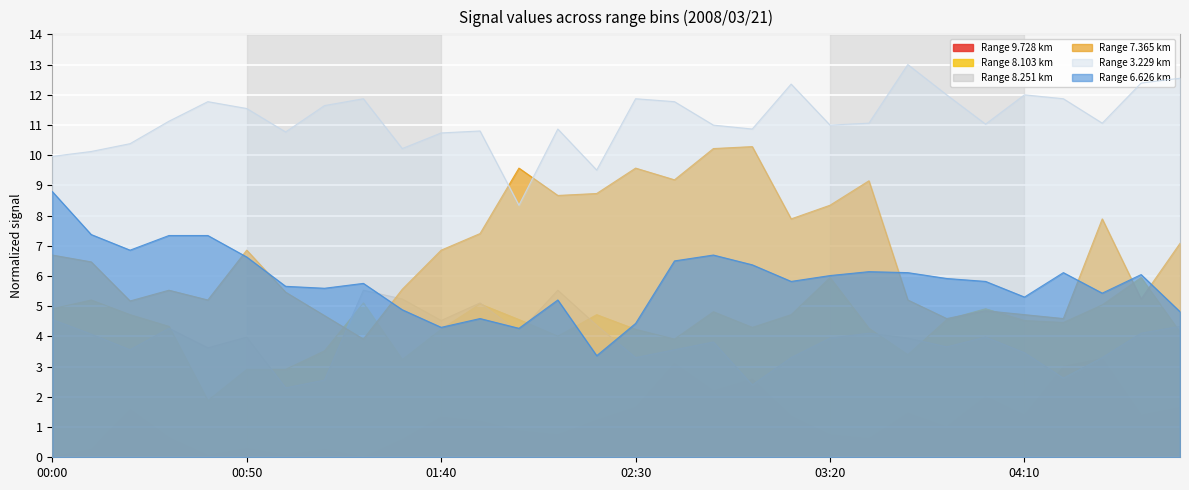

List the labels in order of 9.728 value, smallest first.

00:00, 01:20, 00:40, 01:00, 00:10, 01:10, 00:50, 01:30, 03:30, 00:30, 02:10, 03:20, 02:00, 03:50, 01:50, 02:20, 01:40, 03:10, 04:10, 04:40, 03:40, 00:20, 02:30, 04:50, 04:00, 02:50, 03:00, 04:20, 02:40, 04:30